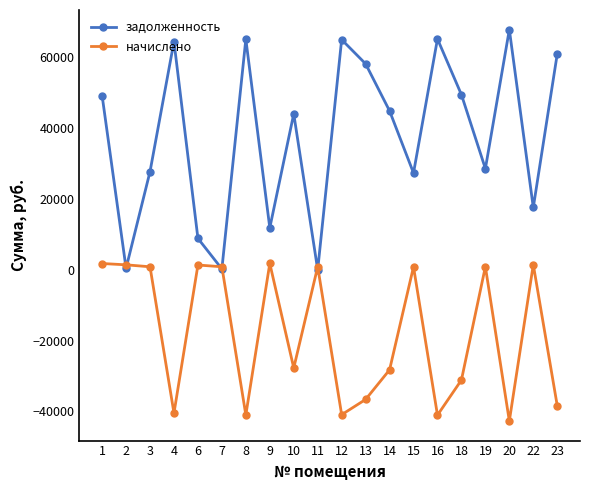

The начислено series shows -9353.8 at 18. True or false?

False